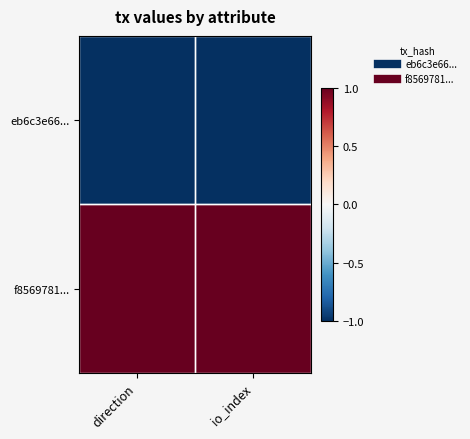

Reading right to left, what are all the values shown in this chart?

eb6c3e66...: io_index=-1	direction=-1
f8569781...: io_index=1	direction=1